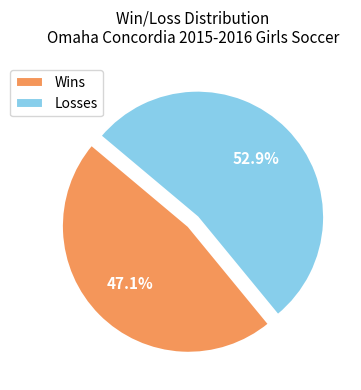

Is there any slice that represents more than half of the pie?

Yes